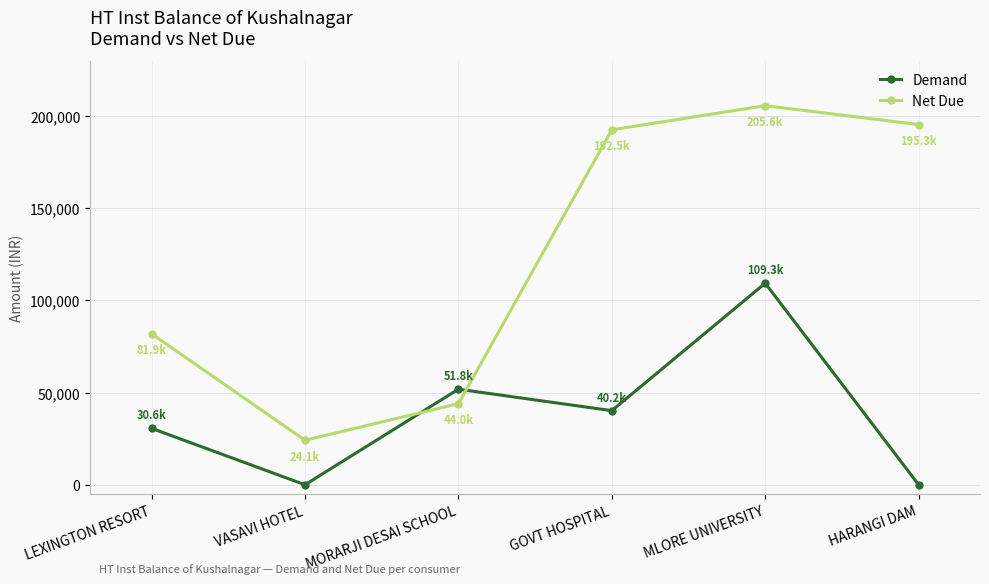

How many lines are shown in the chart?

2